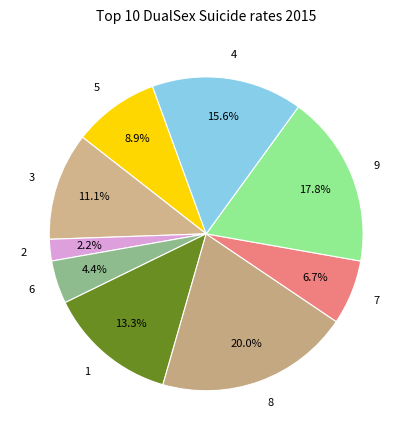

Is there any slice that represents more than half of the pie?

No